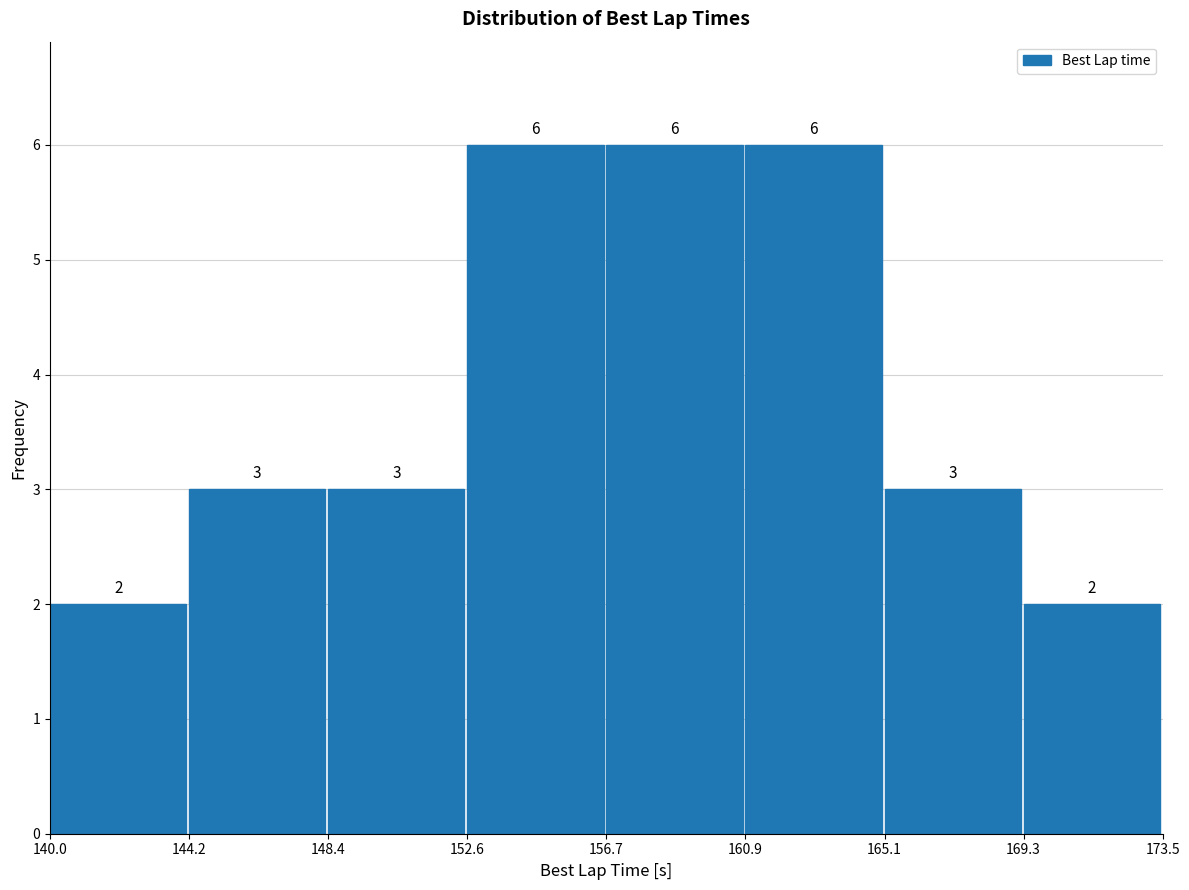

What is the height of the bar covering 152.6 to 156.7 on the x-axis?

6